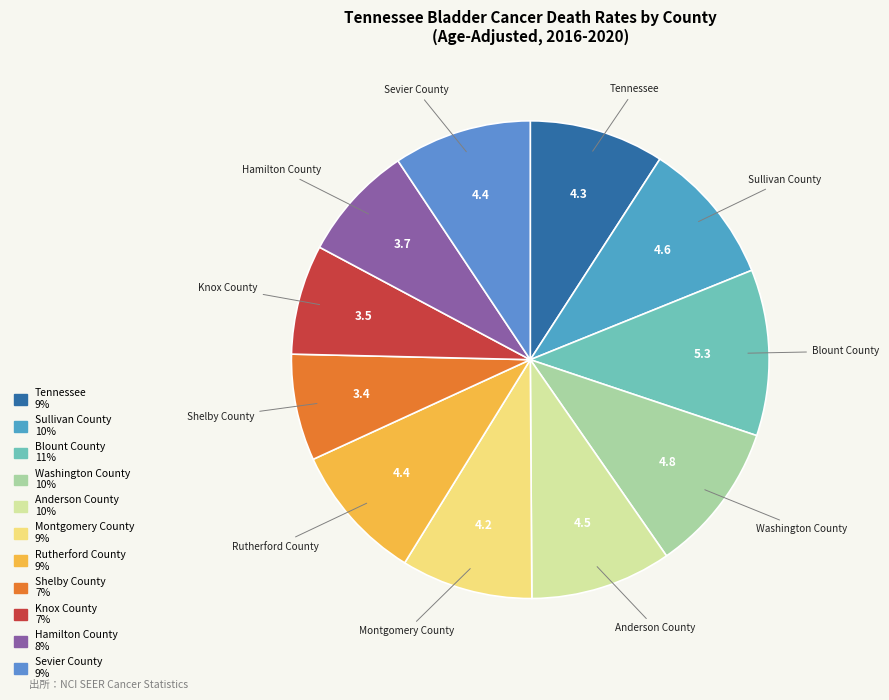

Does any single category account for the majority?

No